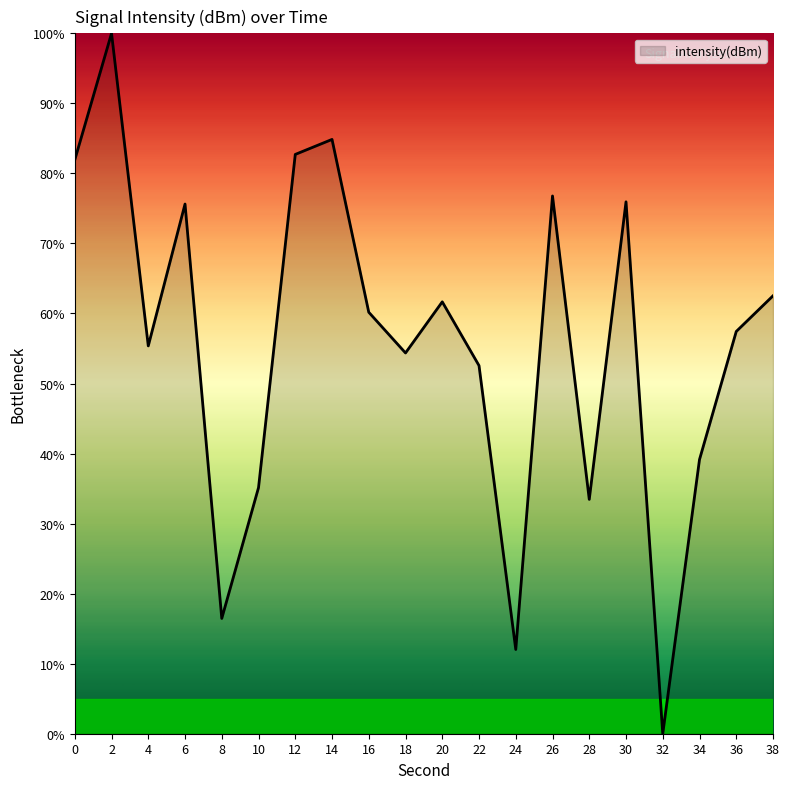

What is the change in value from 0 to 32?

-81.9